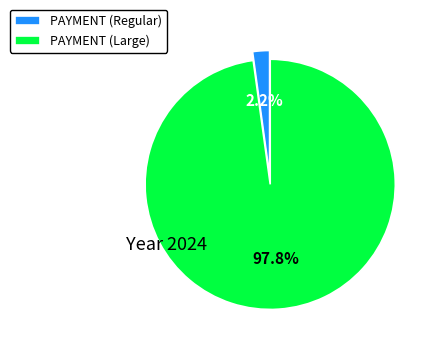

Does PAYMENT (Regular) represent more than half of the total?

No